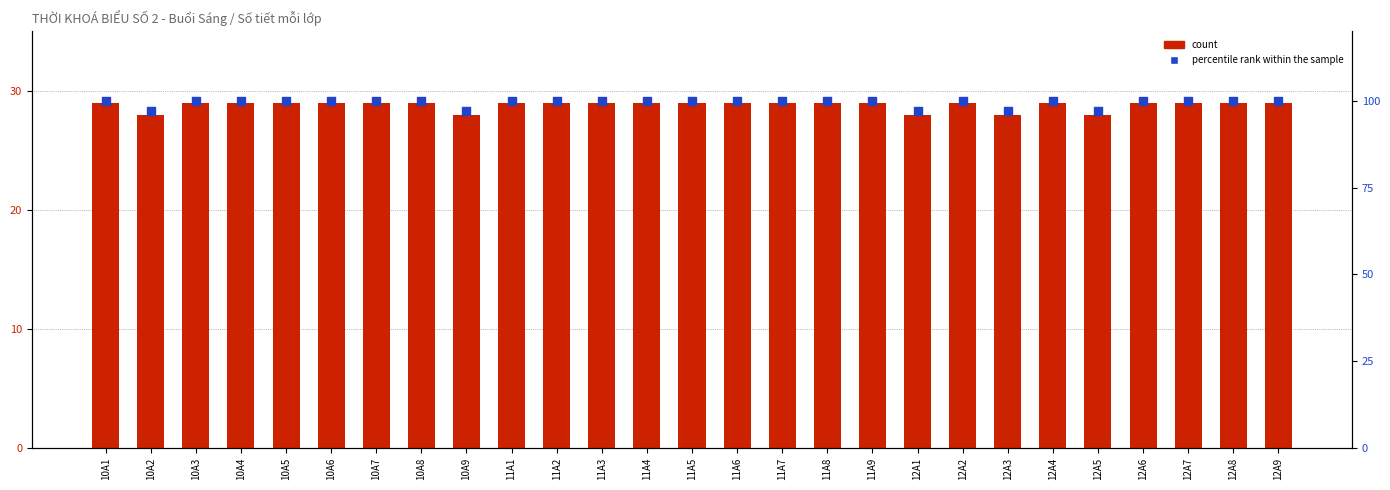

Which series has the largest total across all categories?

percentile rank within the sample